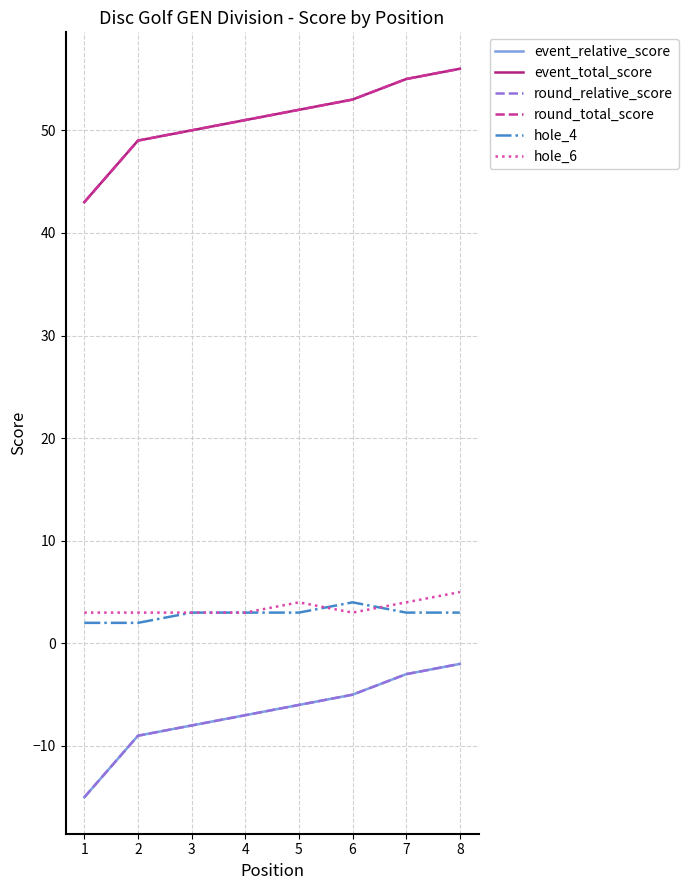

Is this an area chart (filled region under the line)?

No